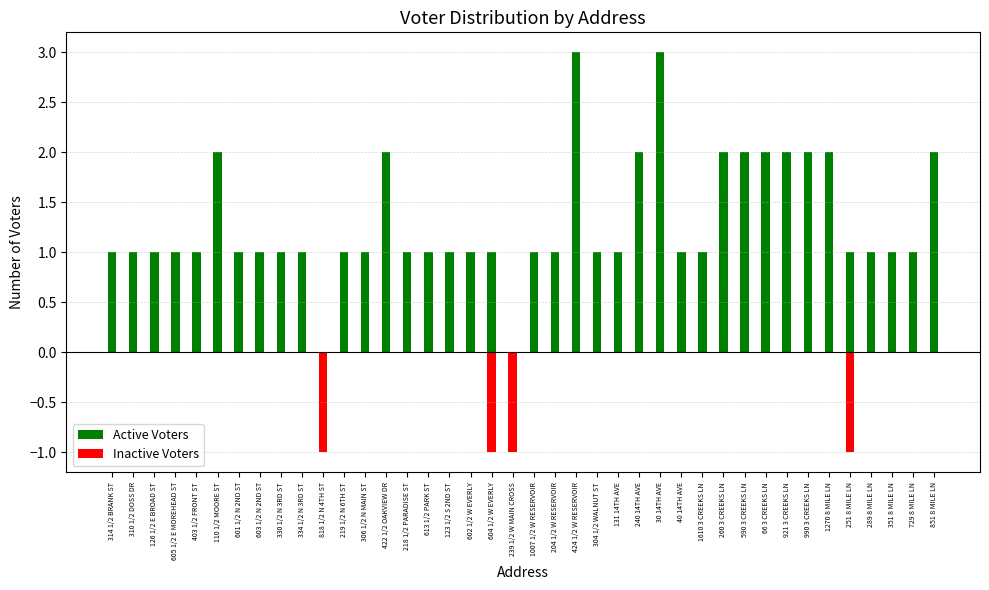

How many data points in Active Voters are less than 1?

2